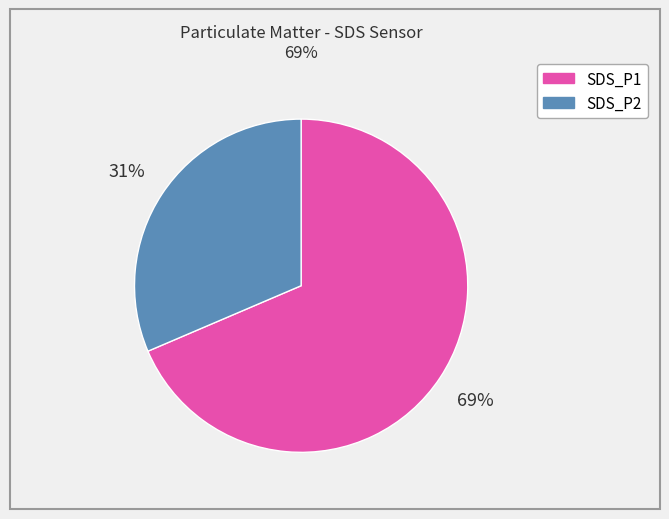

Is it true that SDS_P1 is 69% of the pie?

True